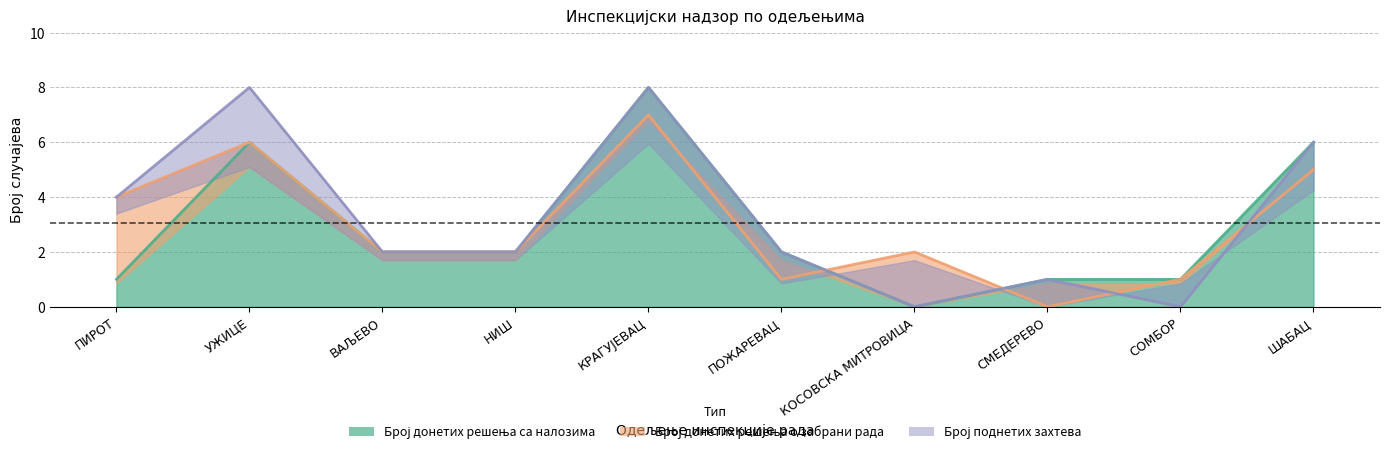

What is the sum of the Број донетих решења са налозима values at КОСОВСКА МИТРОВИЦА and ВАЉЕВО?

2